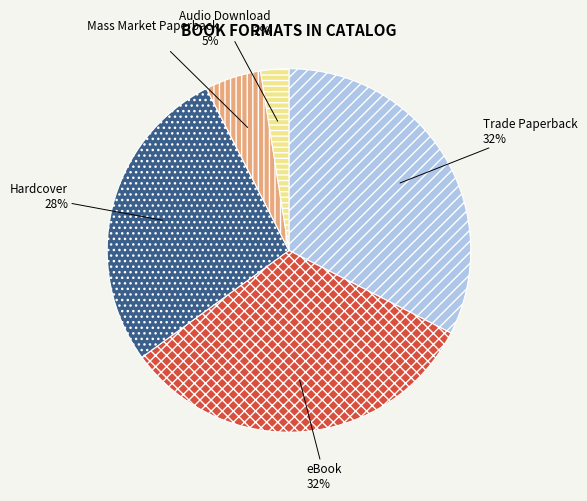

Combined, do Mass Market Paperback and Audio Download account for over 50%?

No